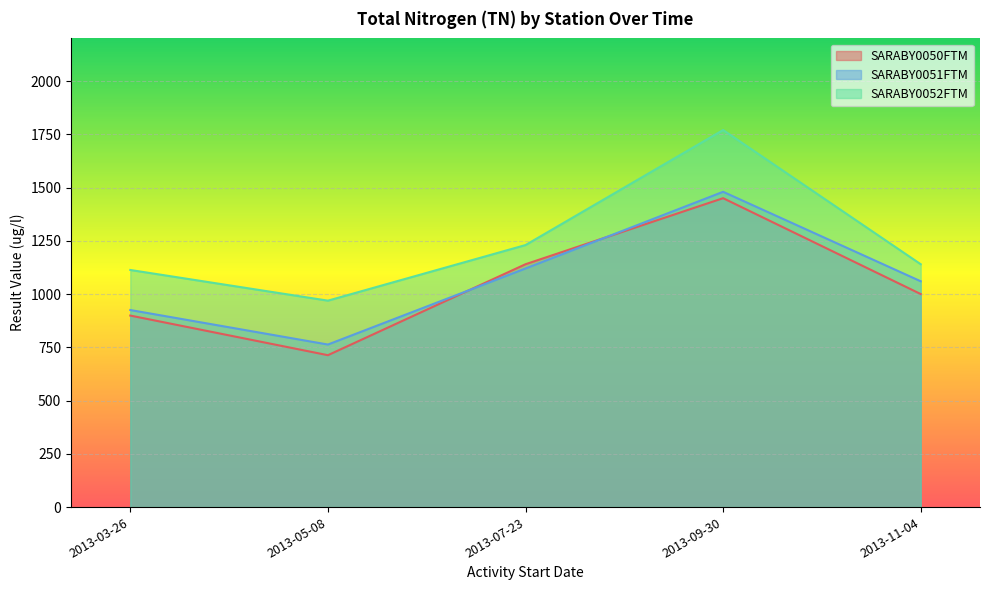

Reading left to right, list all the values displayed in this chart.

SARABY0050FTM: 899	713	1140	1450	1000
SARABY0051FTM: 925	763	1120	1480	1060
SARABY0052FTM: 1113	969	1230	1770	1140